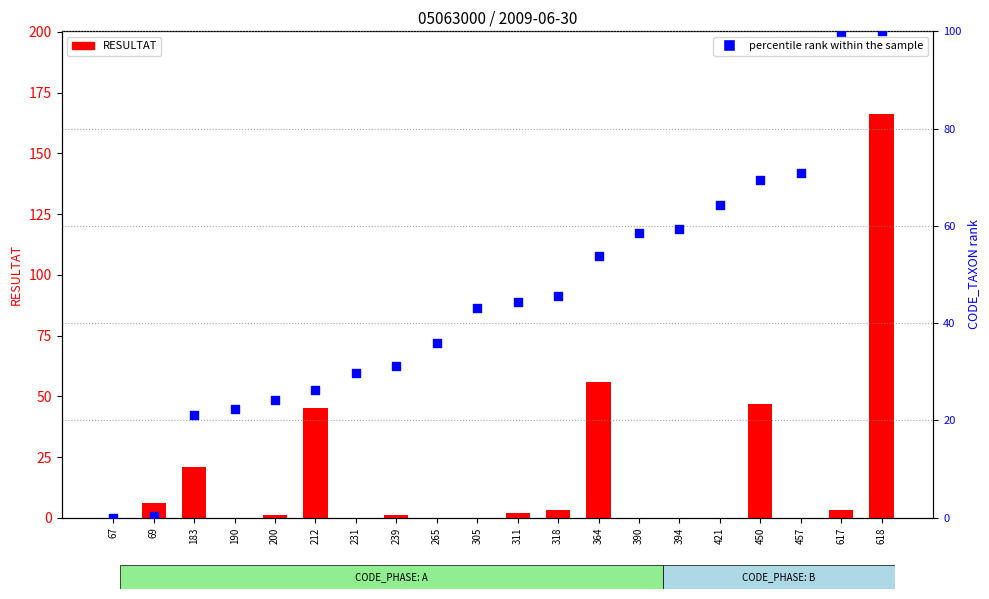

At which category is the sum across all series the highest?

618